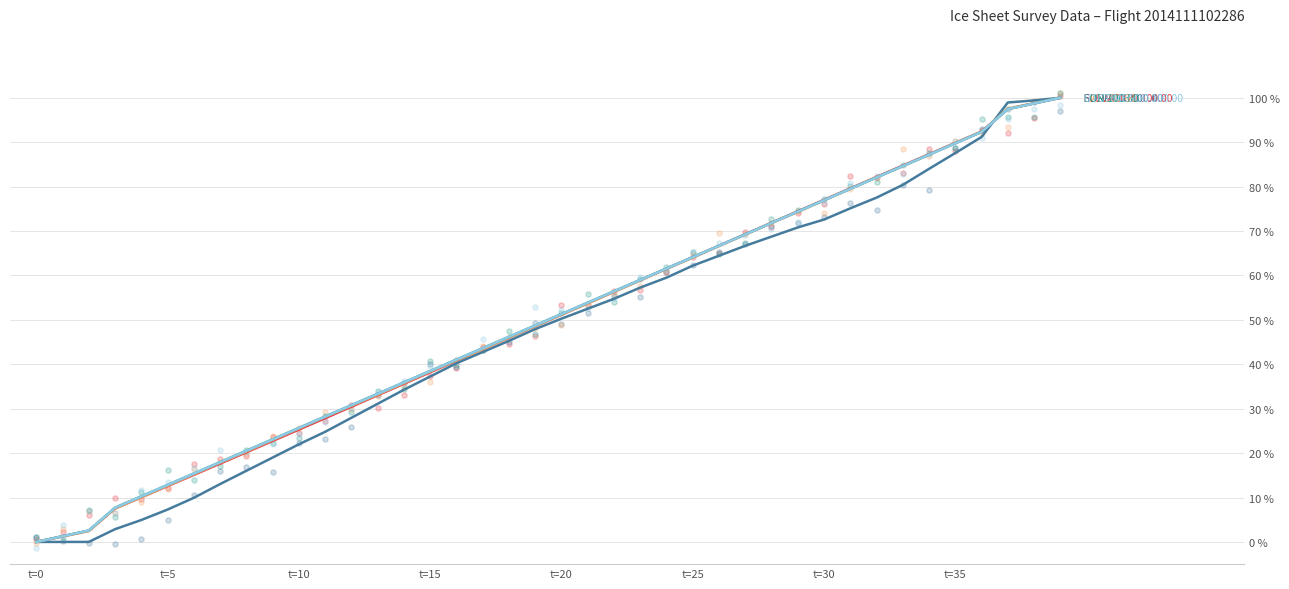

Which series has the largest total across all categories?

LON